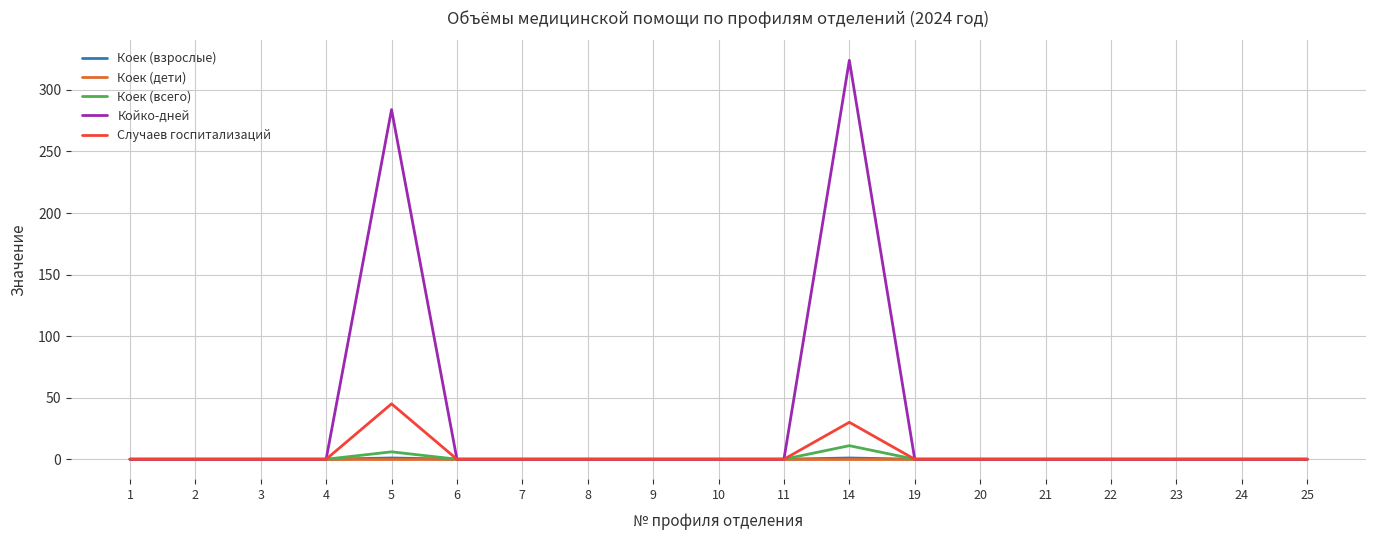

Which series has the largest total across all categories?

Койко-дней